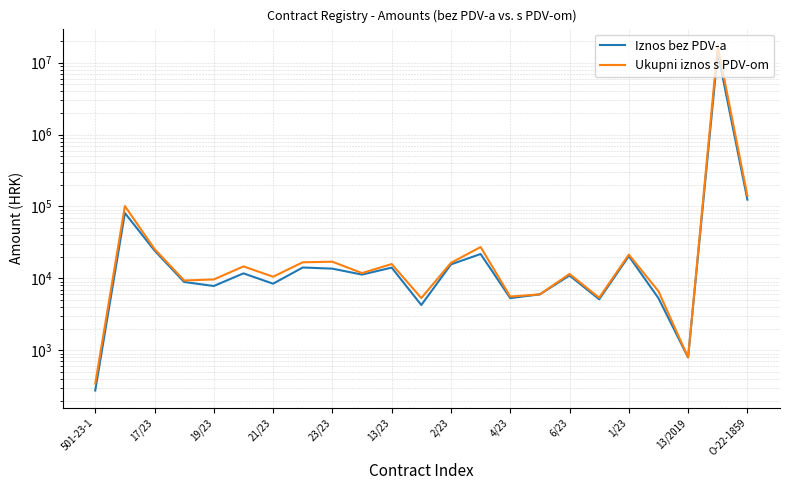

The value of Ukupni iznos s PDV-om at 1/23 is 12577.5. True or false?

False